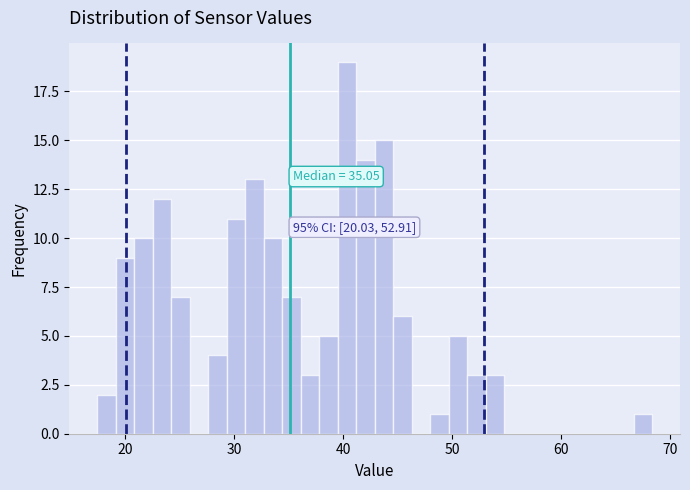

Read against the x-axis, roughly where is the centre of the tallest bar?

40